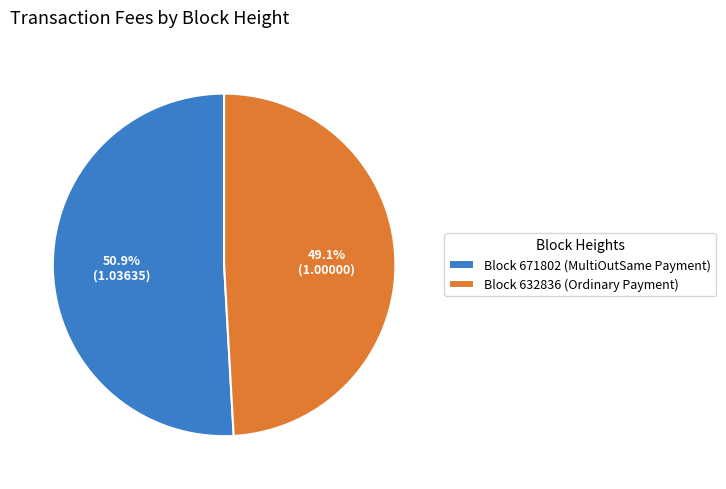

Do Block 632836 (Ordinary Payment) and Block 671802 (MultiOutSame Payment) together represent more than half of the pie?

Yes